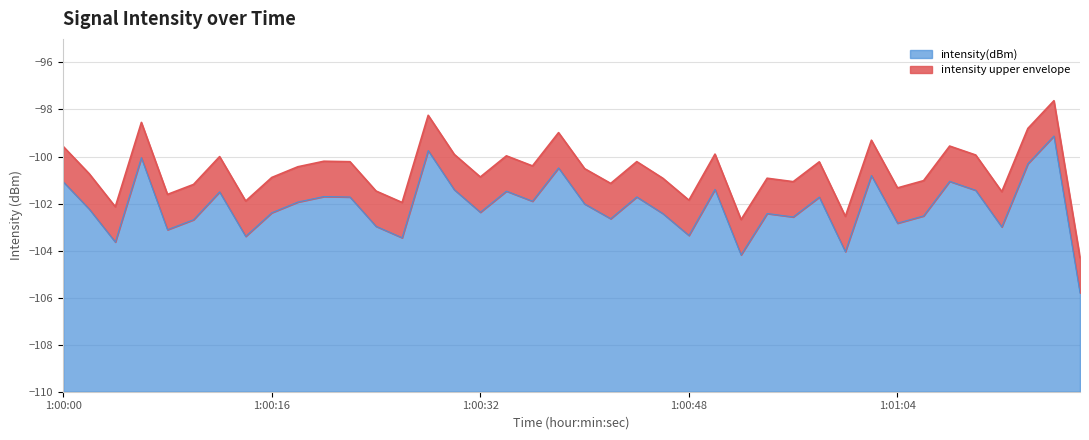

What position from the left is 6?

7